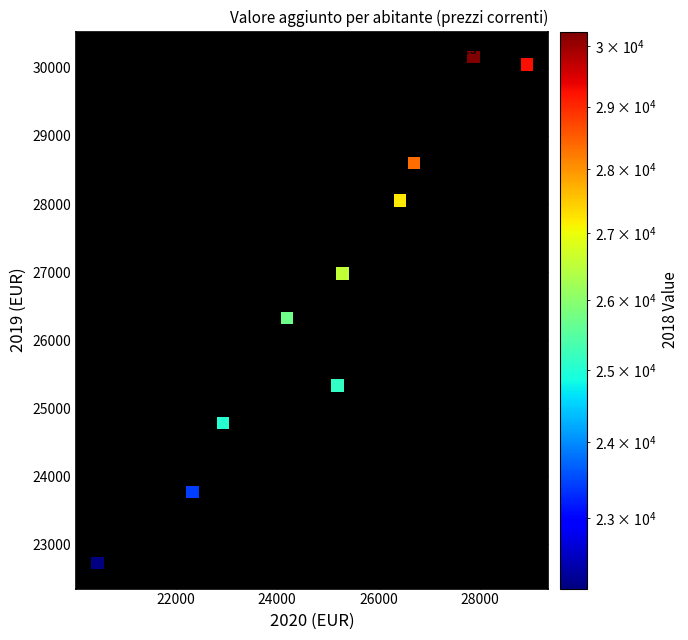

What Y value in the scatter plot is closest to 26442?

26326.4